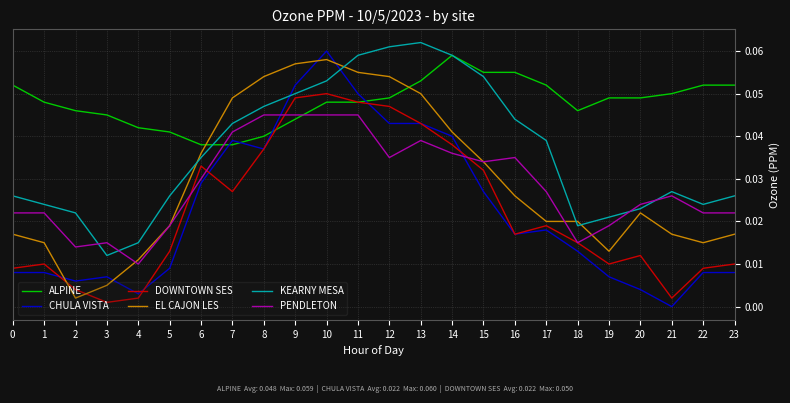

Does the chart display data point markers on the line(s)?

No